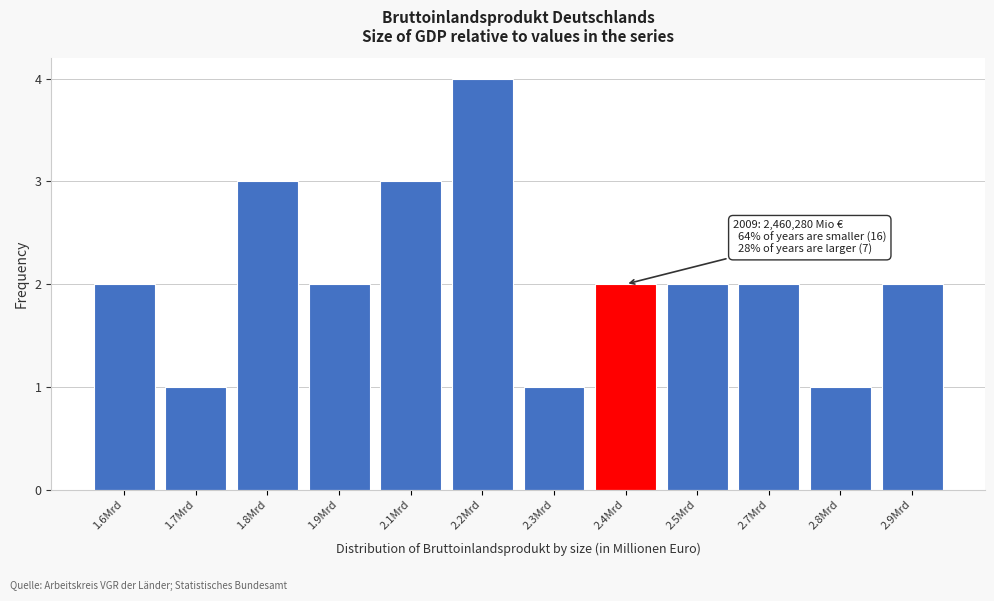

Reading right to left, transcribe all the data shown in this chart.

2.9Mrd=2	2.8Mrd=1	2.7Mrd=2	2.5Mrd=2	2.4Mrd=2	2.3Mrd=1	2.2Mrd=4	2.1Mrd=3	1.9Mrd=2	1.8Mrd=3	1.7Mrd=1	1.6Mrd=2